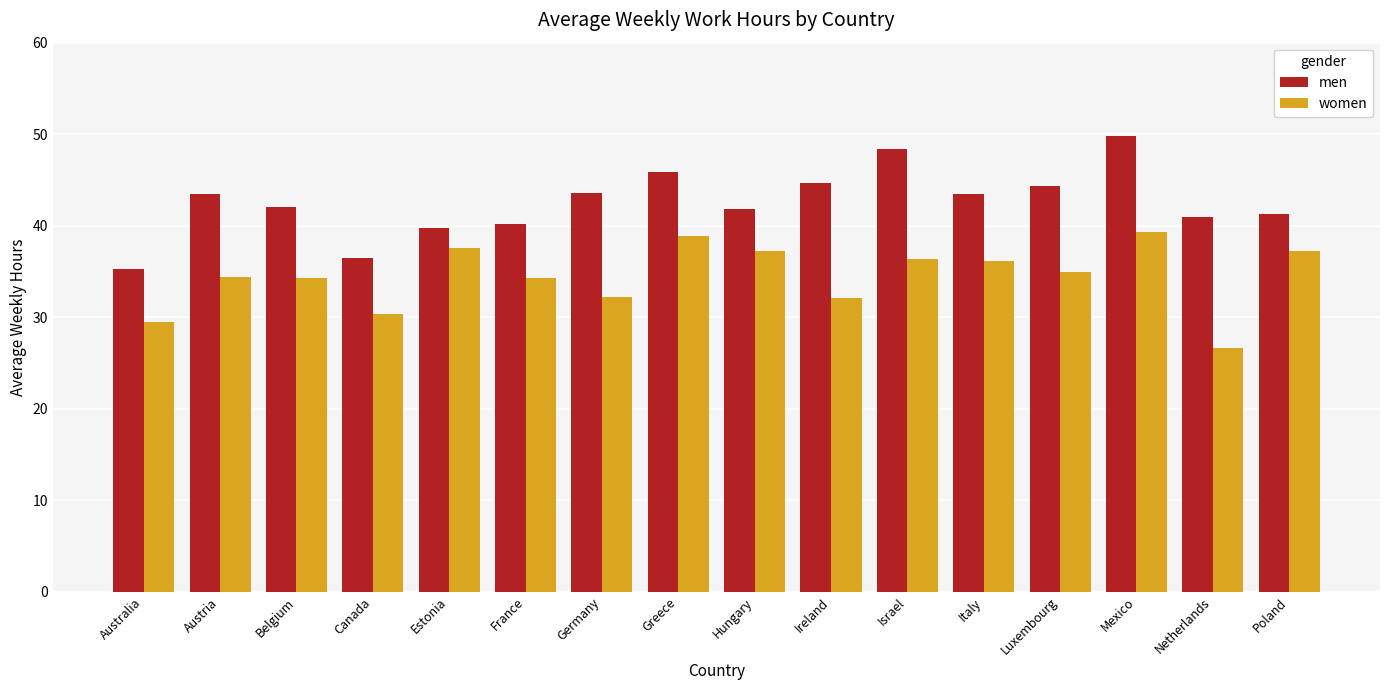

What is the label of the 5th bar from the right?

Italy